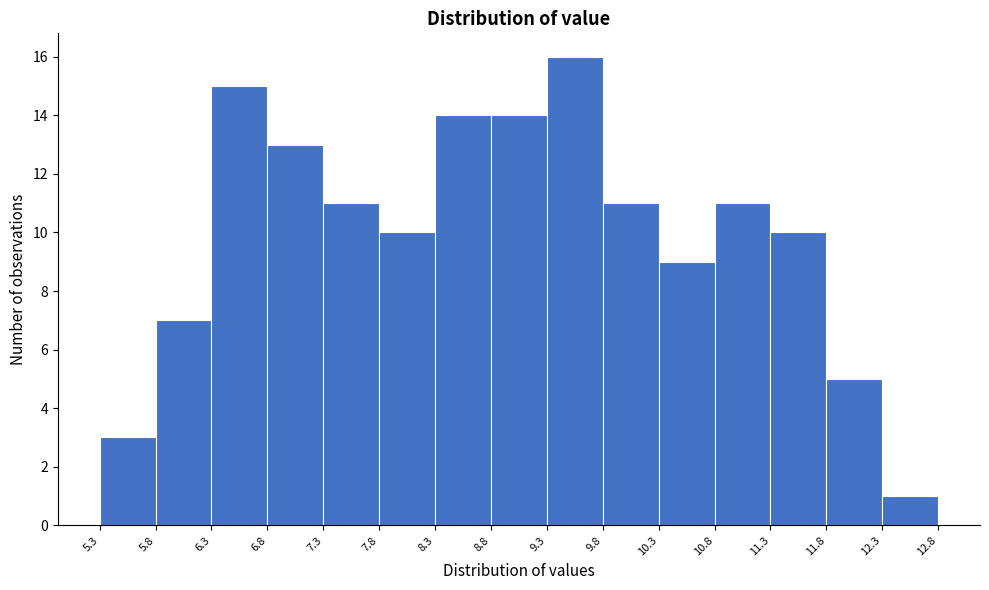

Over which range of the x-axis is the bar tallest?

9.3 to 9.8